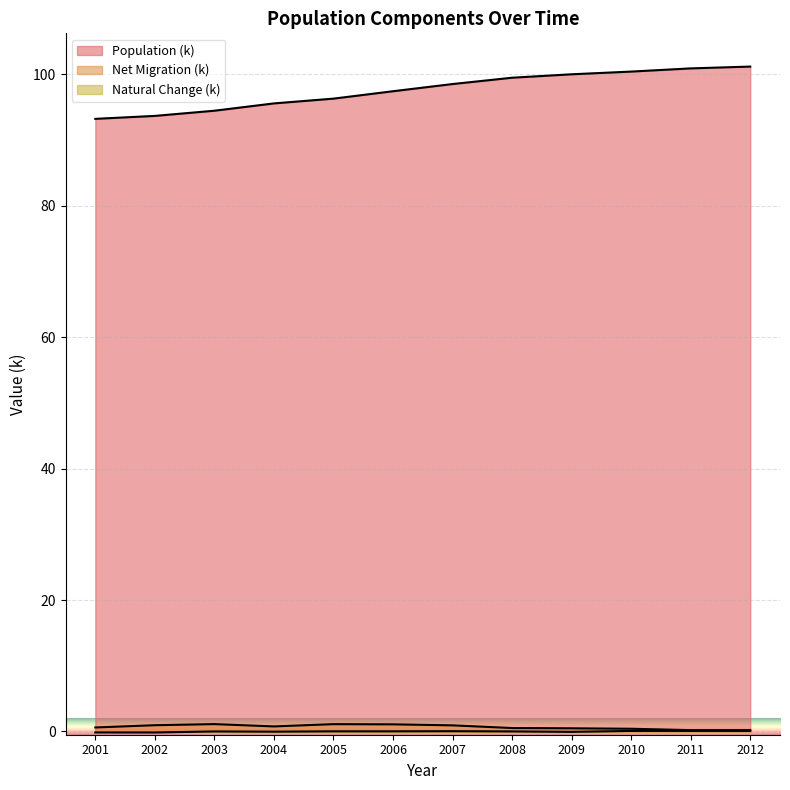

True or false: Population (k) and Net Migration (k) intersect in this chart.

False